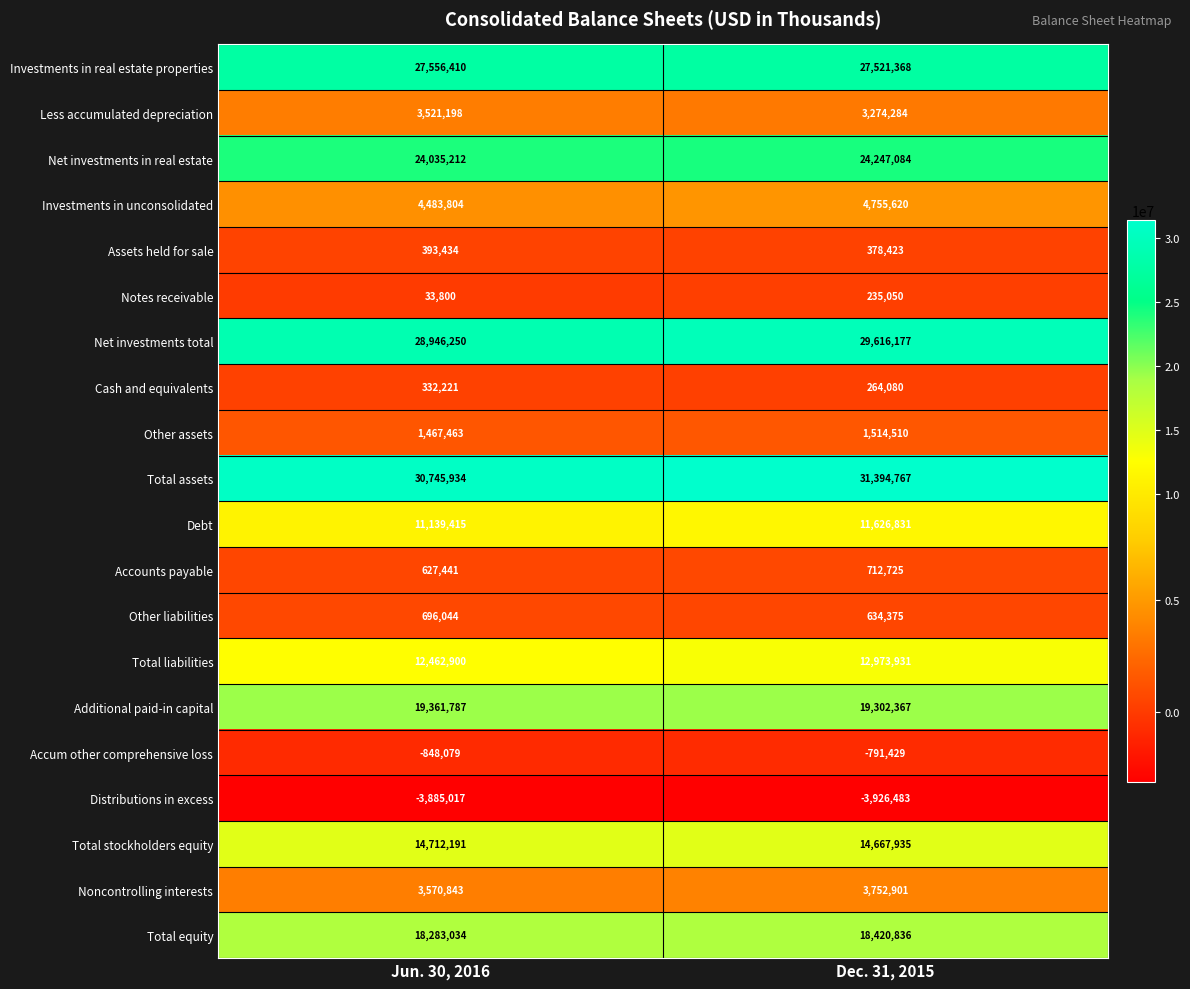

List the labels in order of Debt value, largest first.

Dec. 31, 2015, Jun. 30, 2016